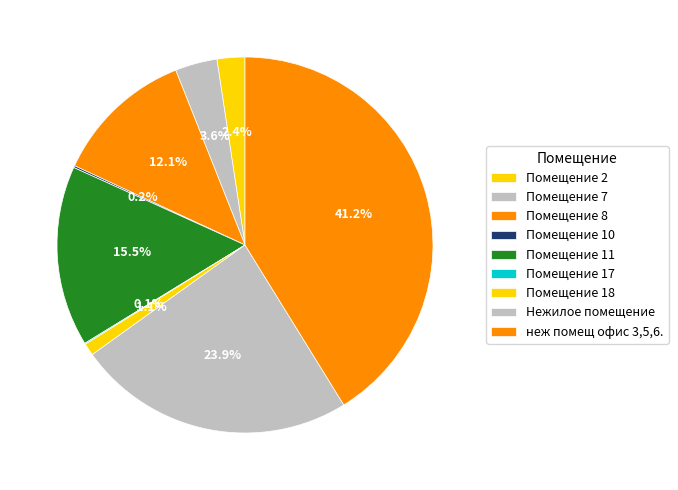

To the nearest percent, what is the difference between the Помещение 2 and Помещение 7 slice percentages?

1%